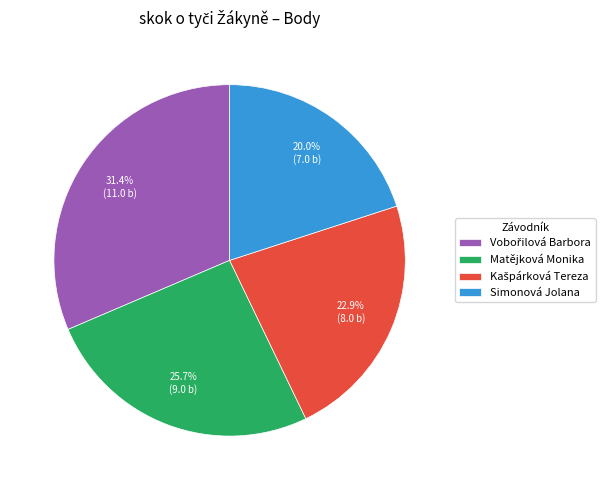

How much of the chart is everything except Matějková Monika?

74.3%